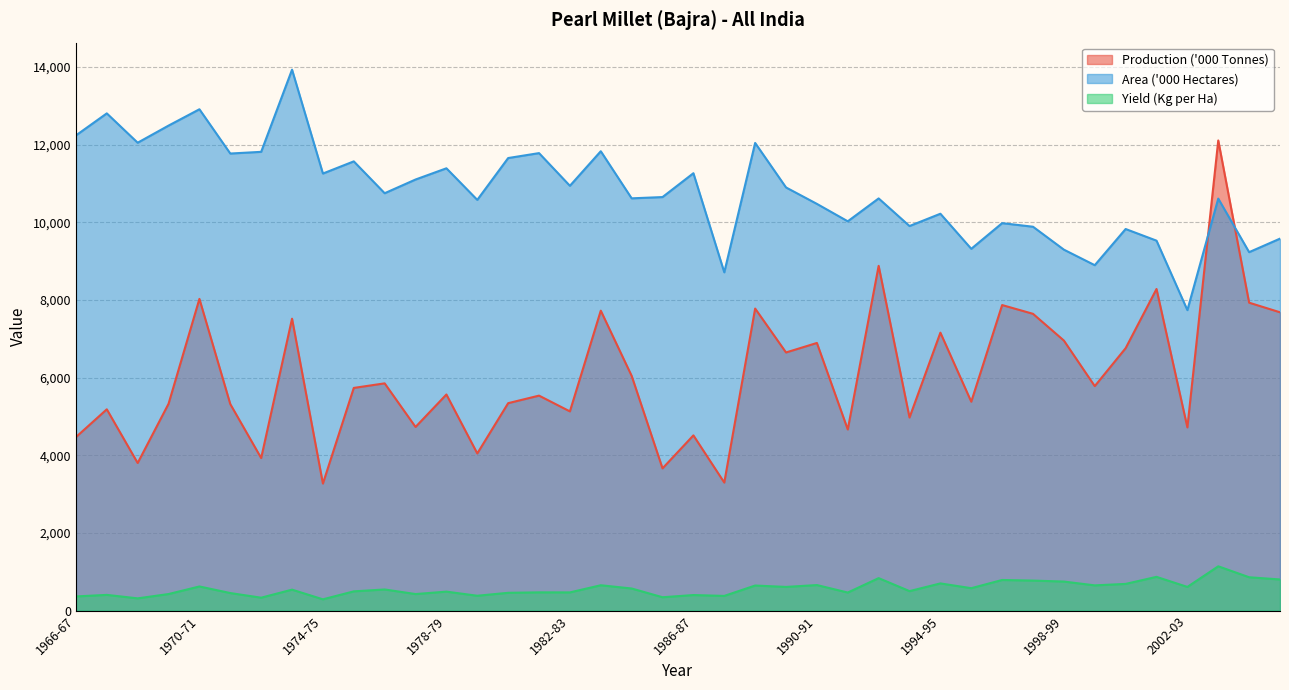

The value of Area ('000 Hectares) at 1995-96 is 9319.1. True or false?

True